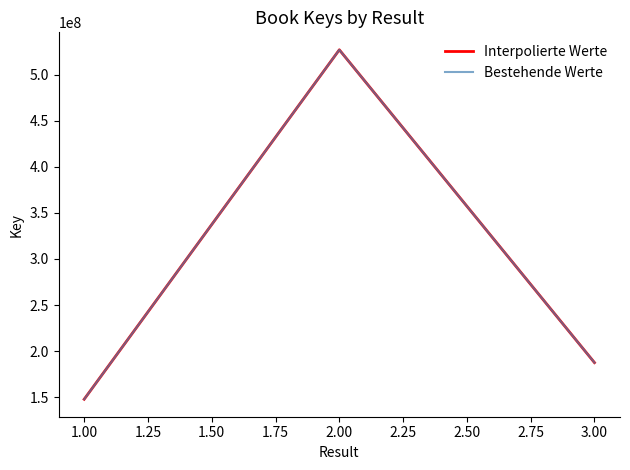

Does the chart display data point markers on the line(s)?

No